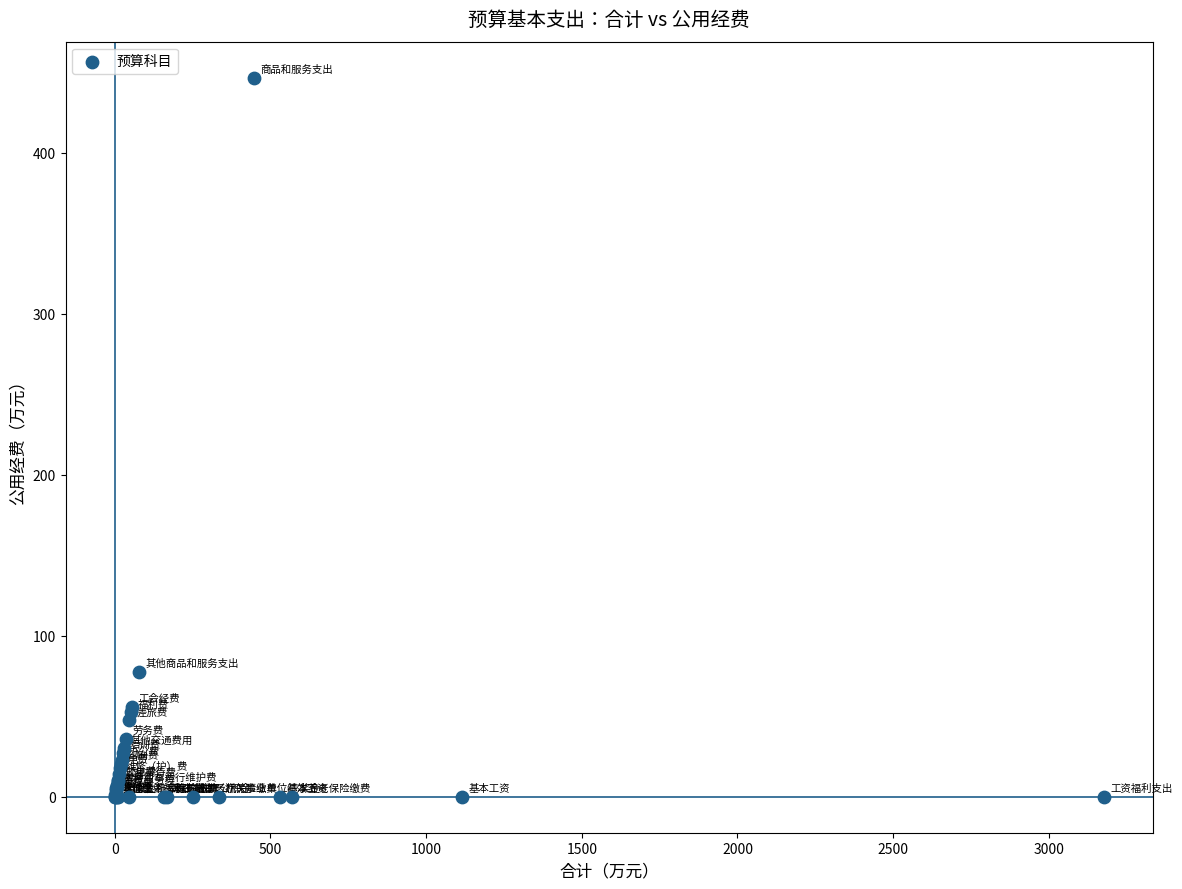

What Y value in the scatter plot is closest to 223?

77.6